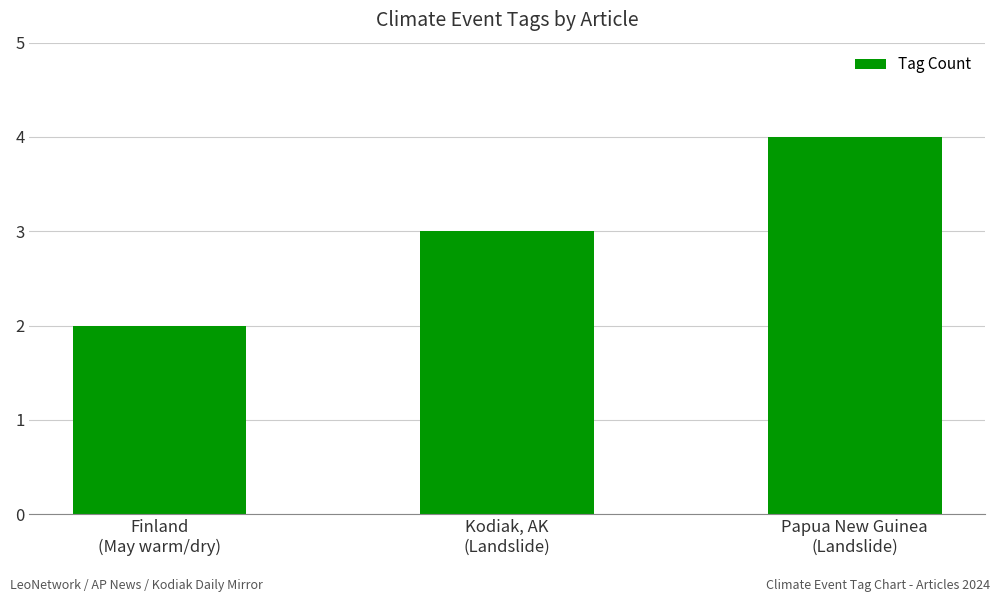

What is the minimum value shown in the chart?

2